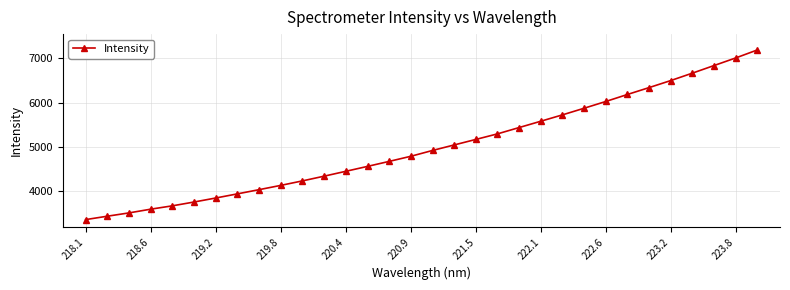

What is the value of the 15th point from the left?

4663.9